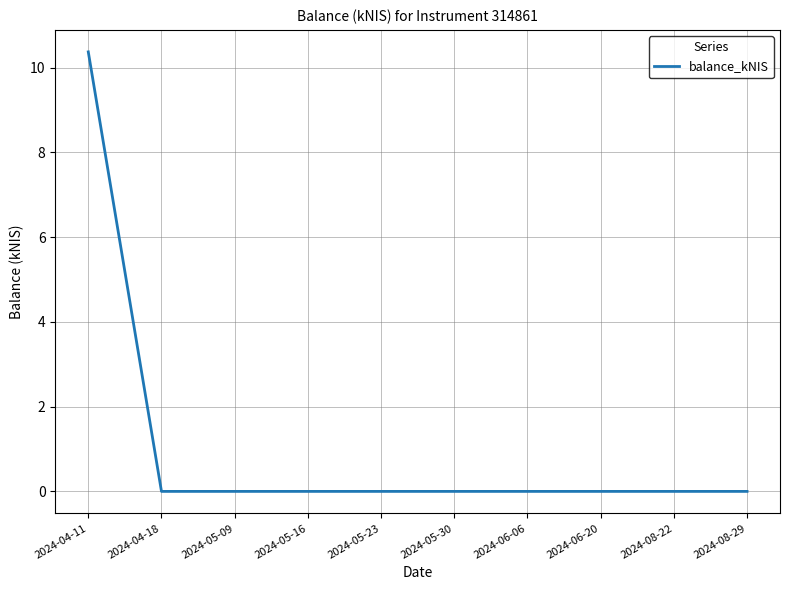

What is the difference between the maximum and minimum values?

10.4